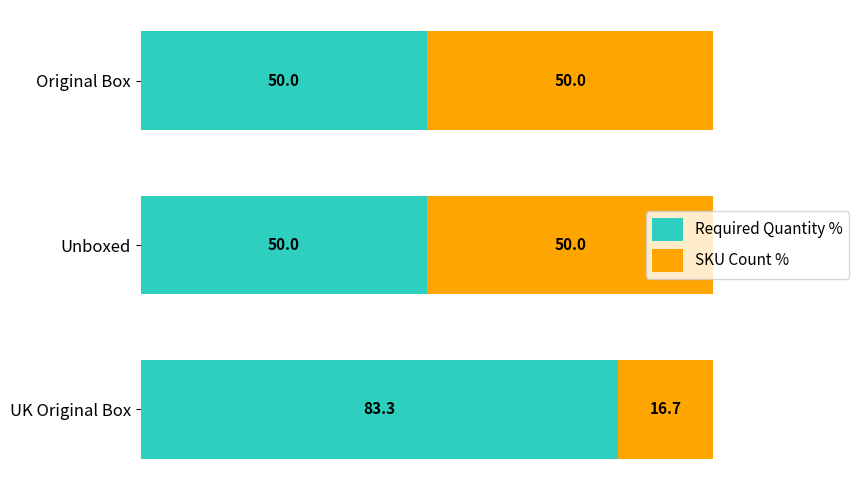

What is the total value across all series at Unboxed?

100.0